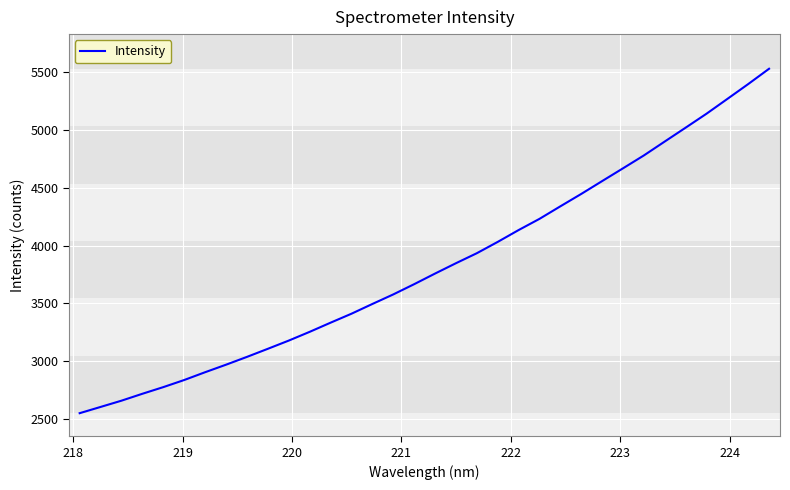

What is the maximum value shown in the chart?

5531.2